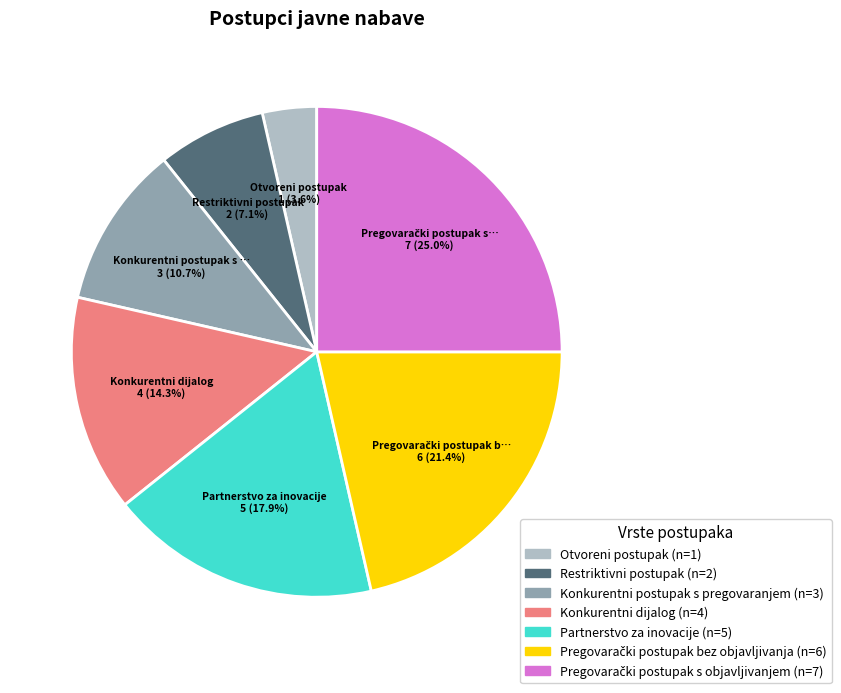

Which has a higher value, Konkurentni dijalog or Otvoreni postupak?

Konkurentni dijalog